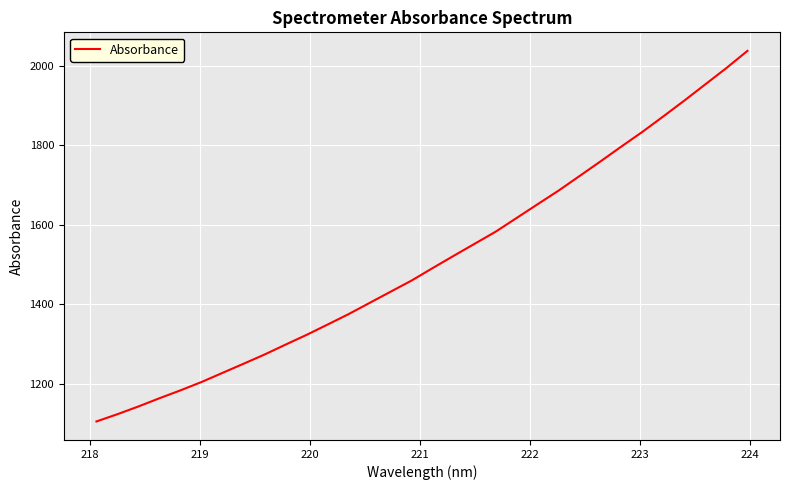

What is the difference between the maximum and minimum values?

932.1